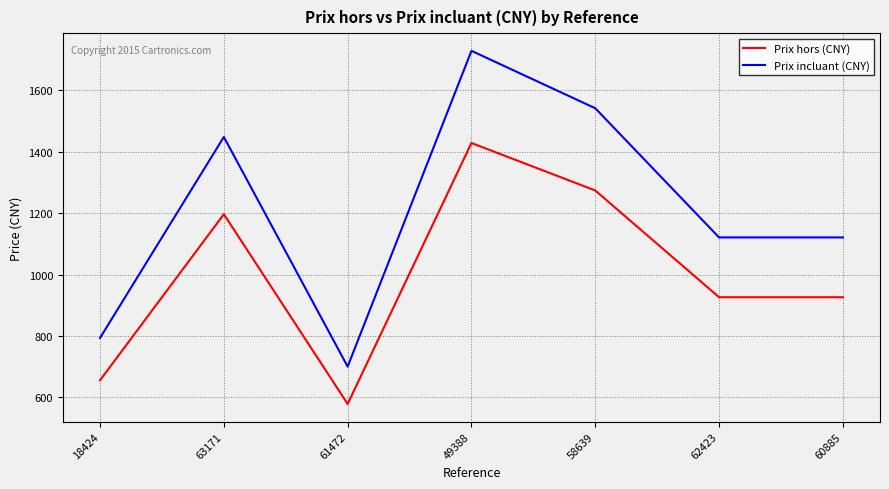

Which label corresponds to the smallest value in the chart?

61472